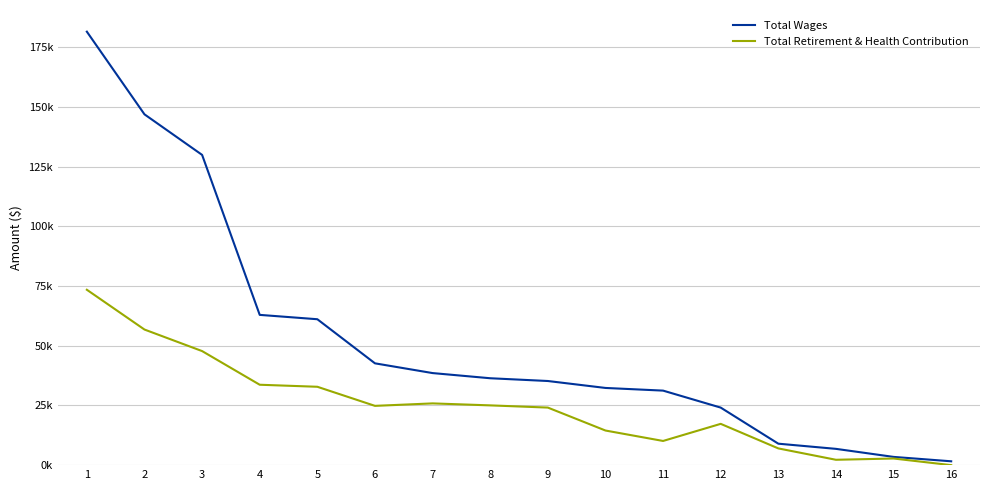

What is the value of the Total Retirement & Health Contribution point at the 11th from the left?

10130